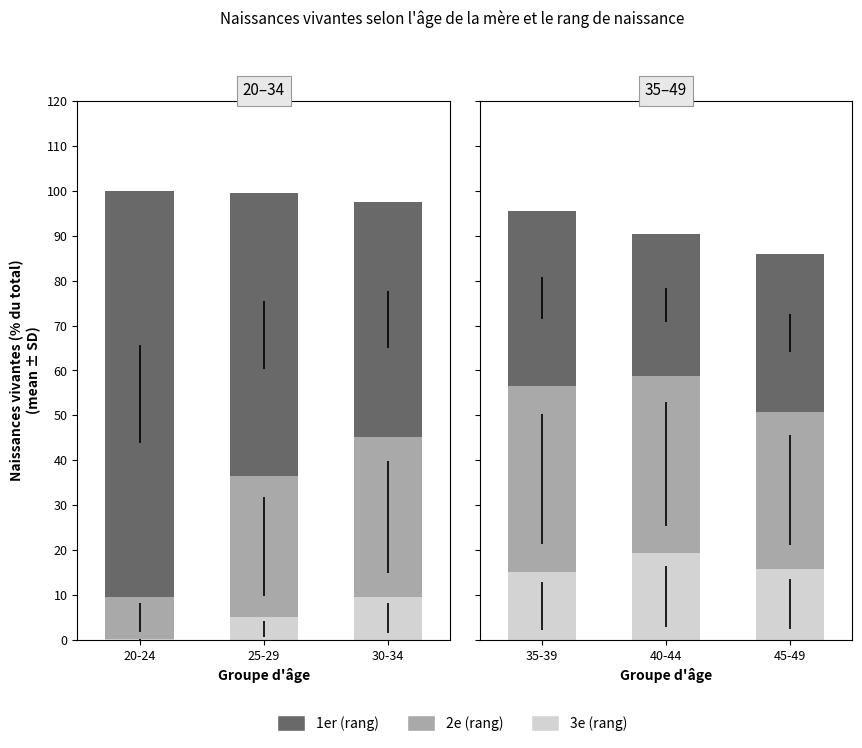

The value of 3e naissance (rang) at 45-49 is 23.4. True or false?

False